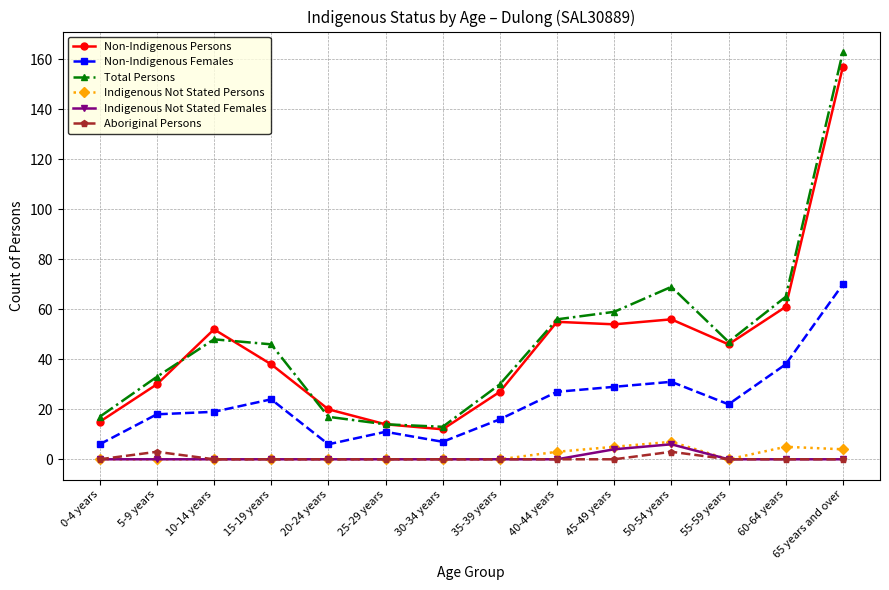

How many values in the Non-Indigenous Females series are below 22?

7